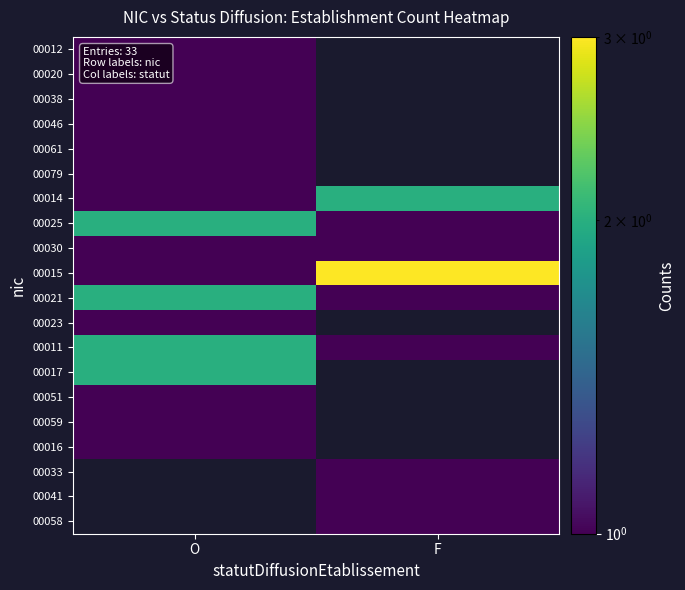

The 00011 series shows 1.0 at F. True or false?

True